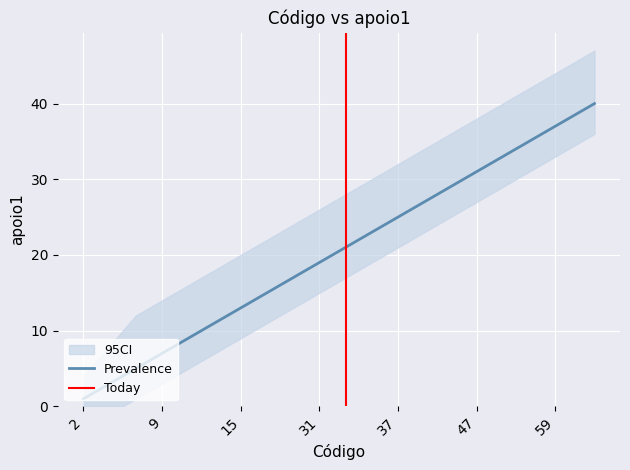

What is the maximum value shown in the chart?

47